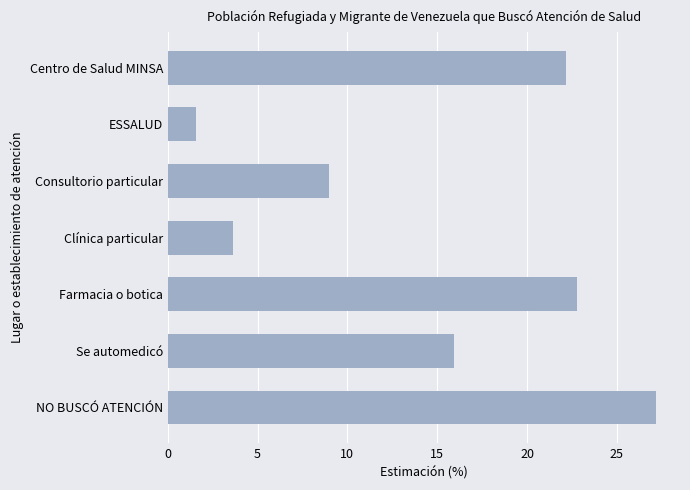

Reading top to bottom, what are all the values shown in this chart?

22.2	1.6	9.0	3.6	22.8	16.0	27.2